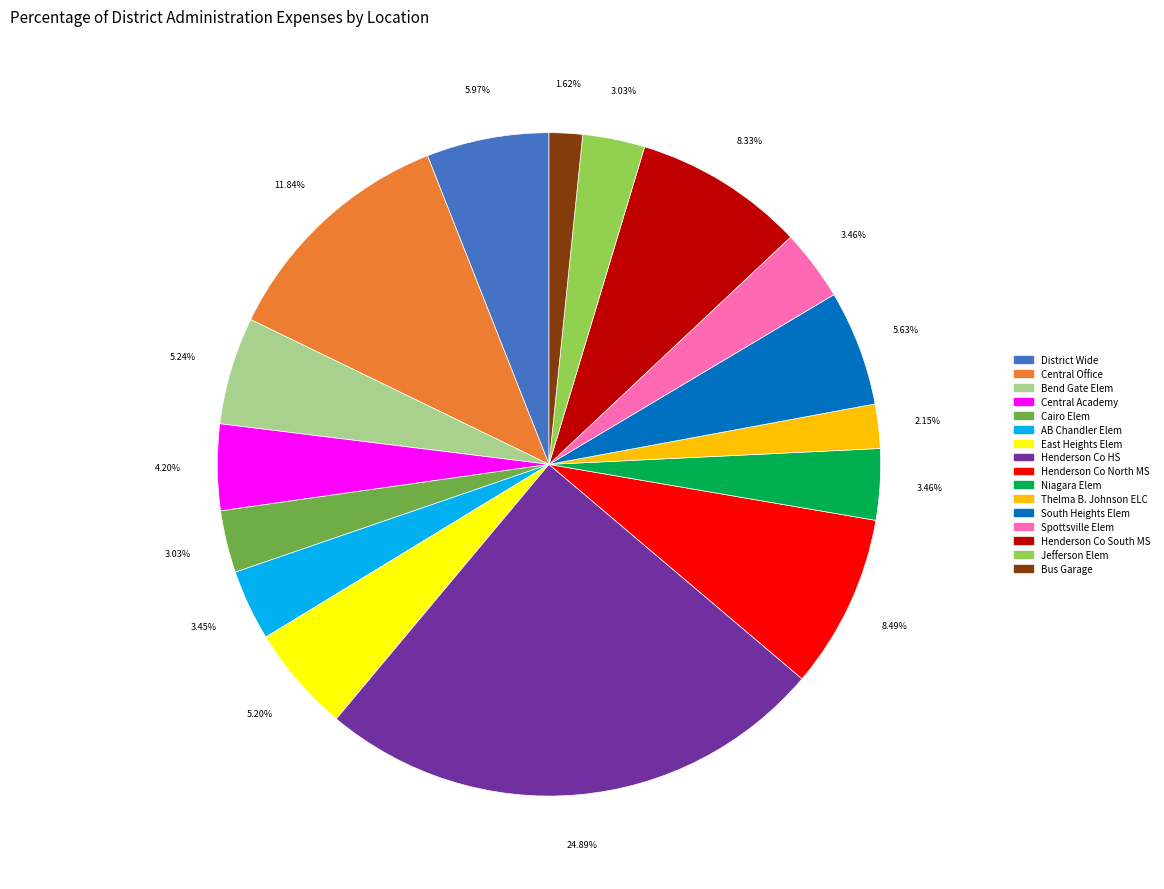

Do Henderson Co HS and Central Office together represent more than half of the pie?

No